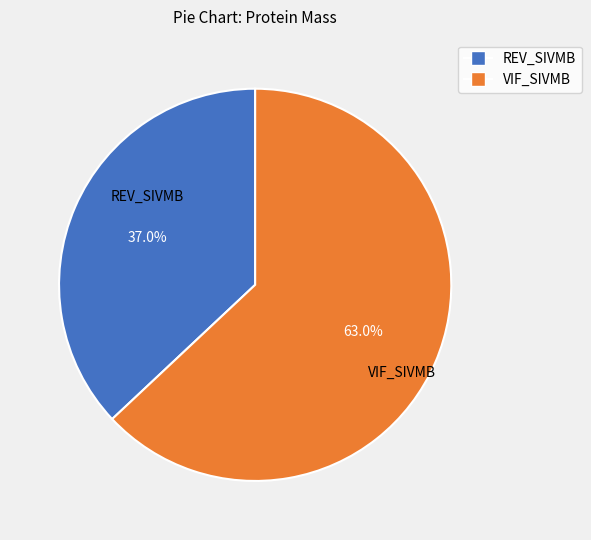

The VIF_SIVMB slice represents 63% of the pie. True or false?

True